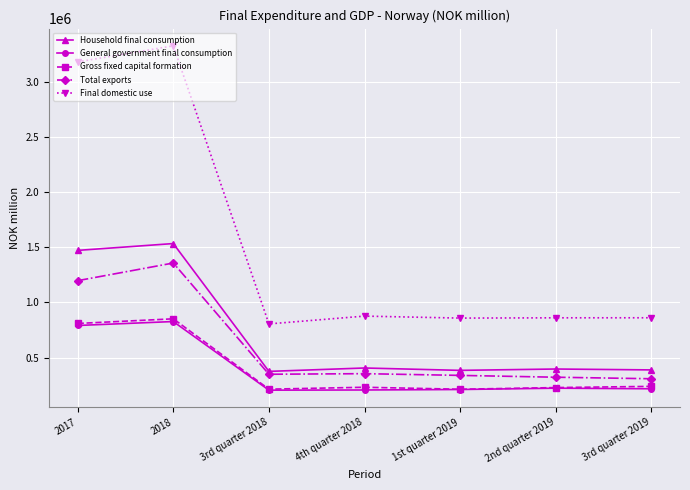

True or false: General government final consumption and Household final consumption cross at least once.

False